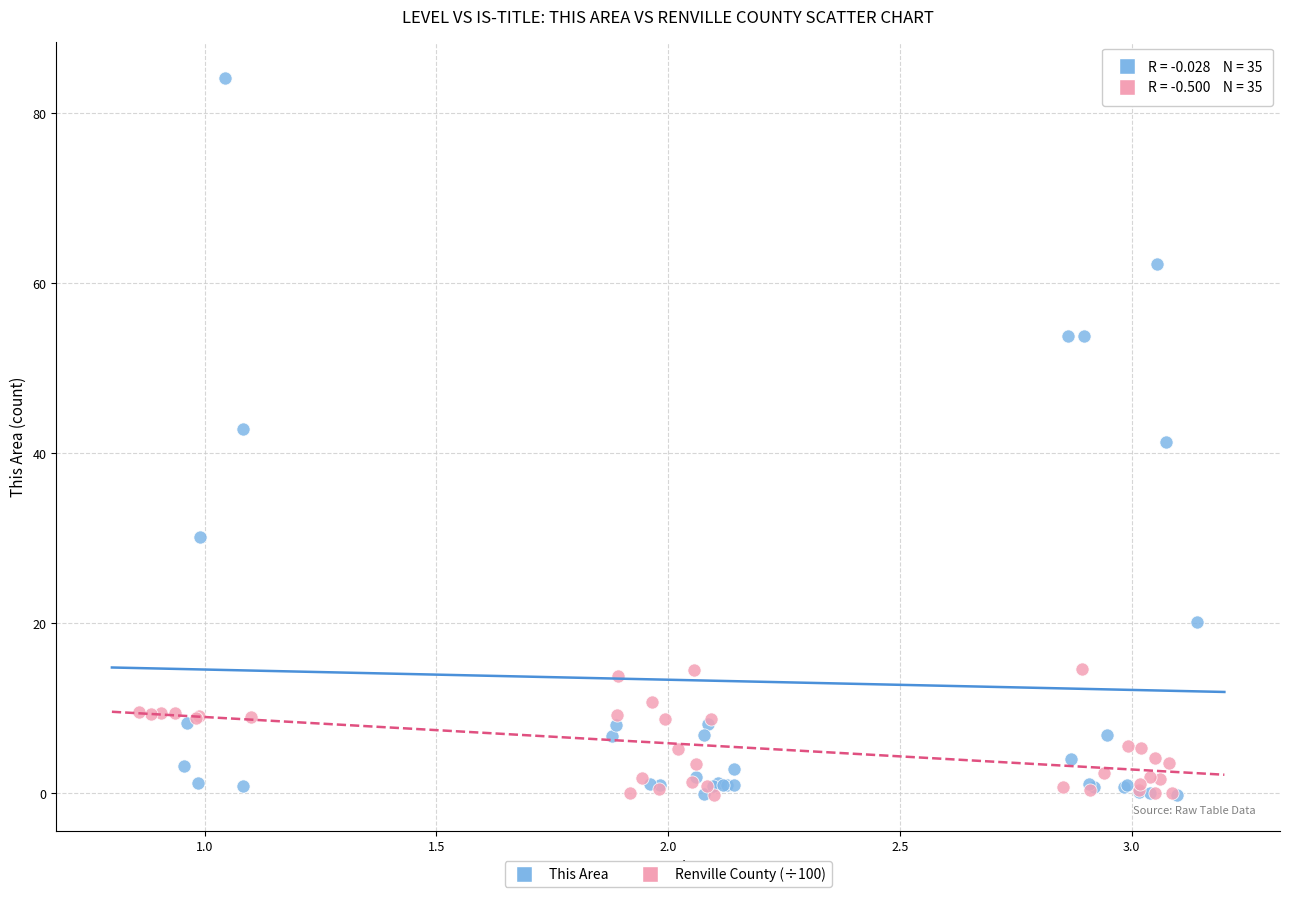

Which series has the widest spread of Y values?

This Area